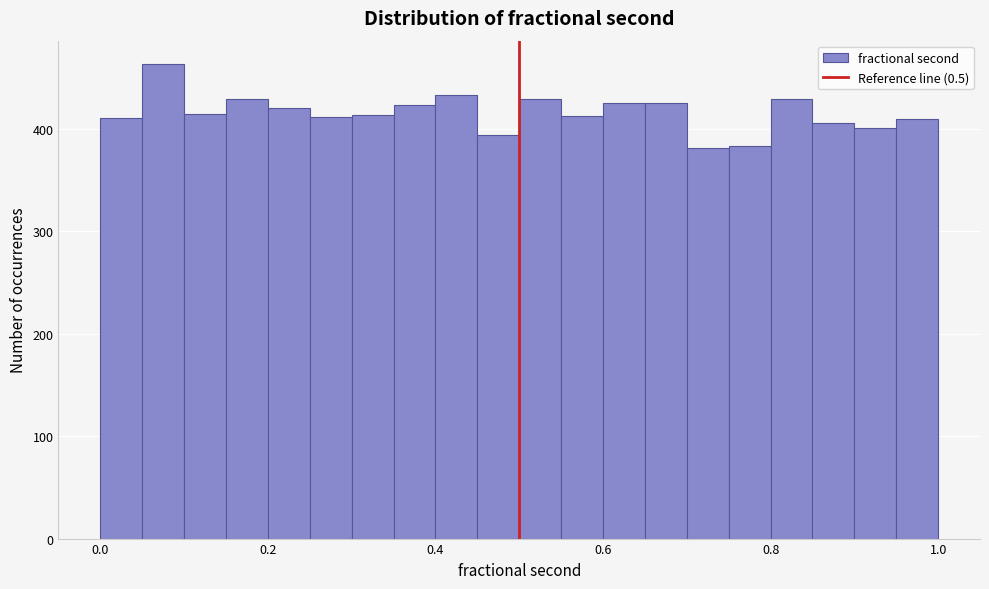

Read against the x-axis, roughly where is the centre of the tallest bar?

0.08